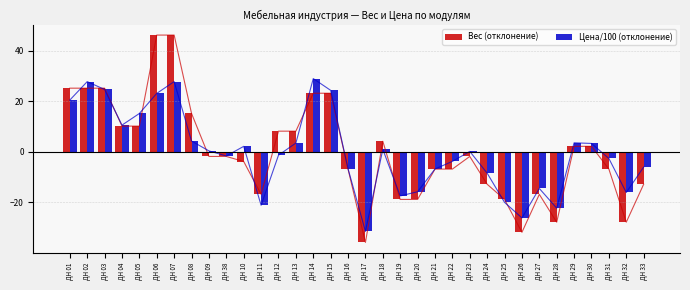

Which series has the largest total across all categories?

Цена/100 (отклонение)